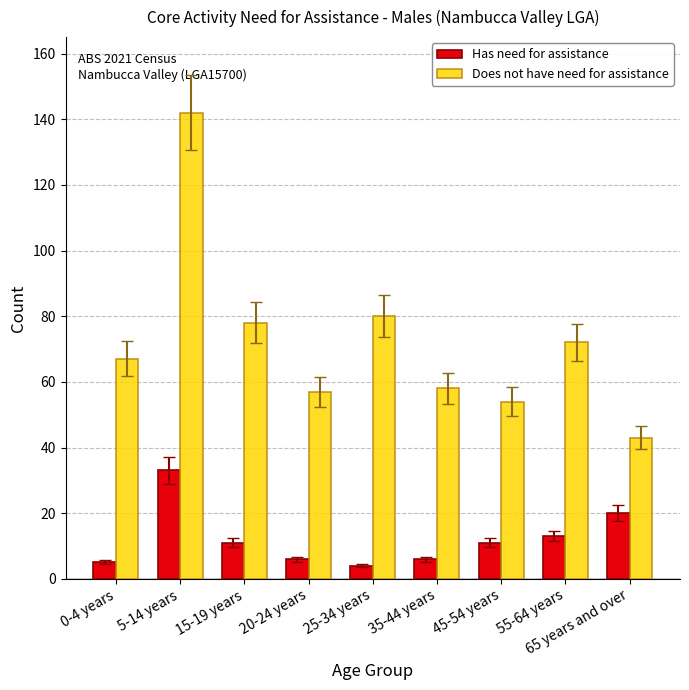

Which series has the largest total across all categories?

Does not have need for assistance